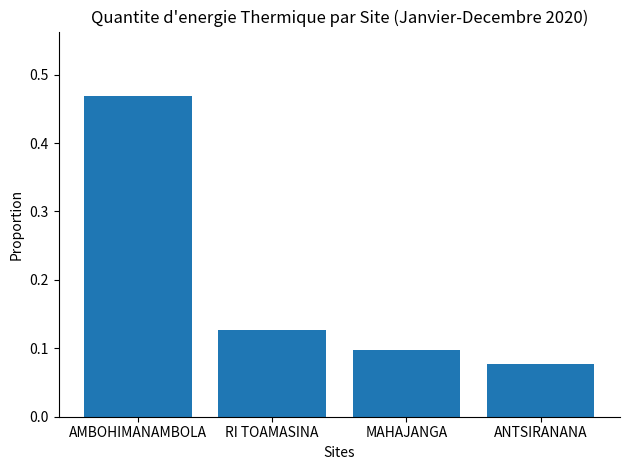

List the labels in order of value, smallest first.

ANTSIRANANA, MAHAJANGA, RI TOAMASINA, AMBOHIMANAMBOLA